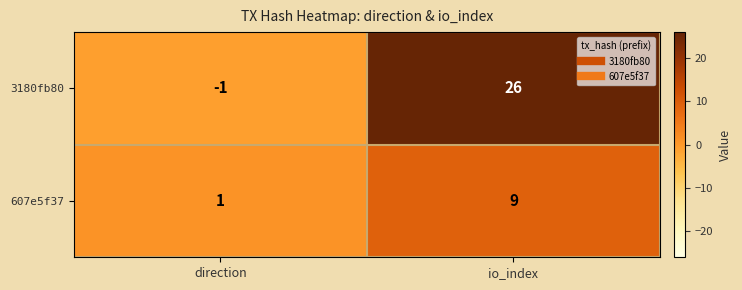

Reading left to right, what are all the values shown in this chart?

3180fb80: direction=-1	io_index=26
607e5f37: direction=1	io_index=9